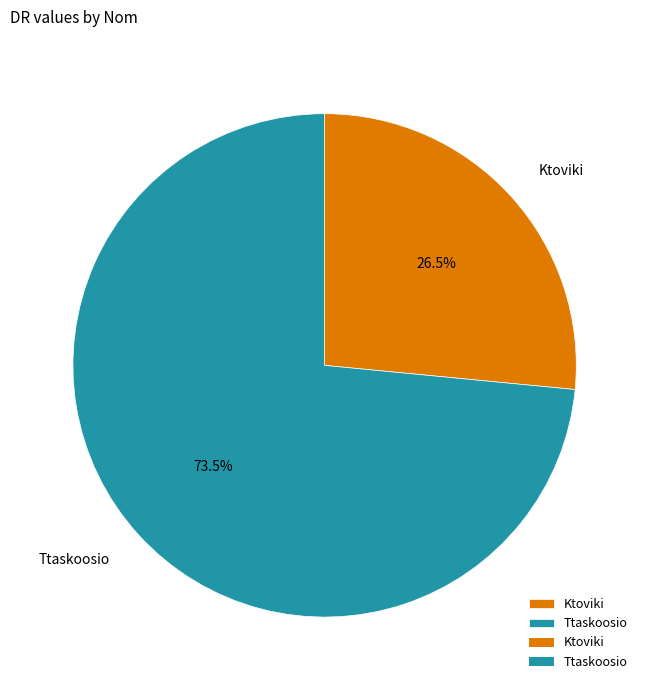

Which slice is the smallest?

Ktoviki